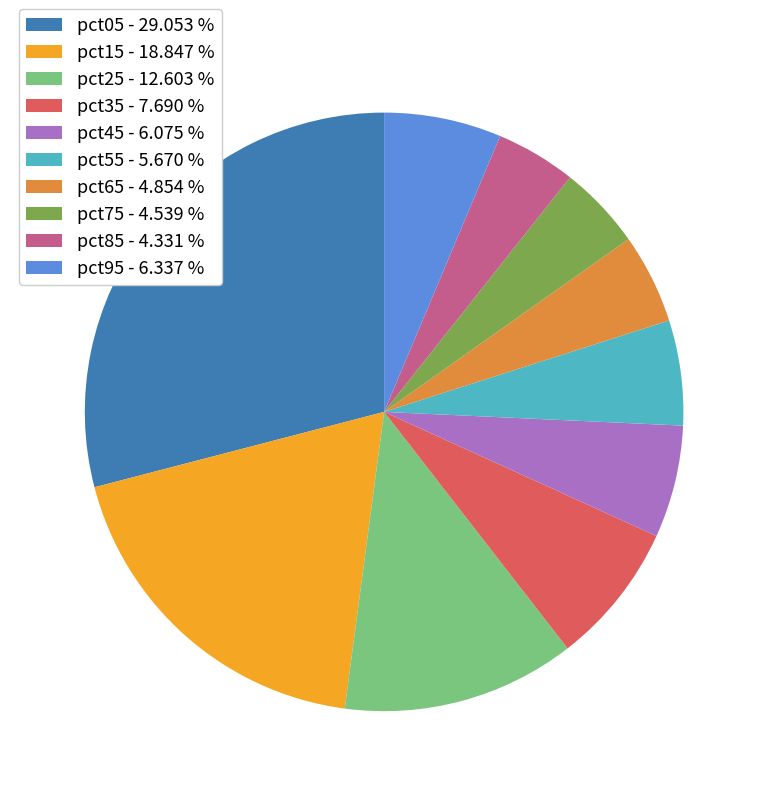

Do pct05 - 29.053 % and pct45 - 6.075 % together represent more than half of the pie?

No